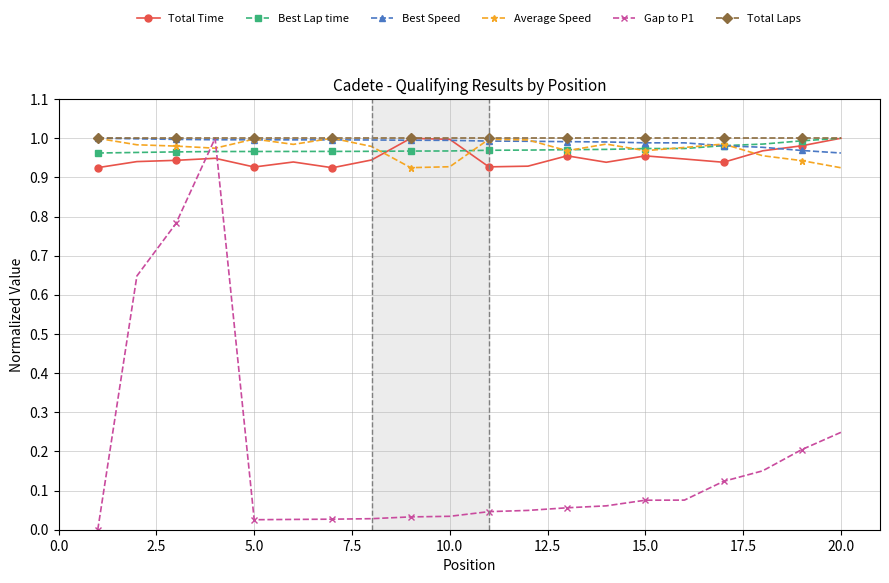

How many lines are shown in the chart?

6